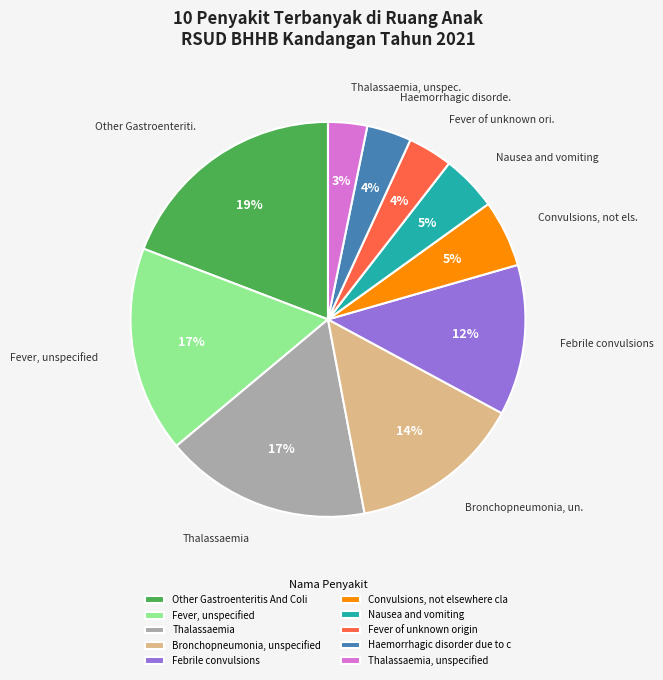

Which has a higher value, Febrile convulsions or Other Gastroenteritis And Coli?

Other Gastroenteritis And Coli